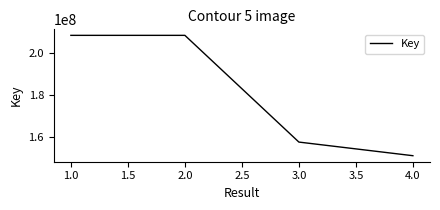

True or false: there are more than 2 points higher than both neighbors.

False